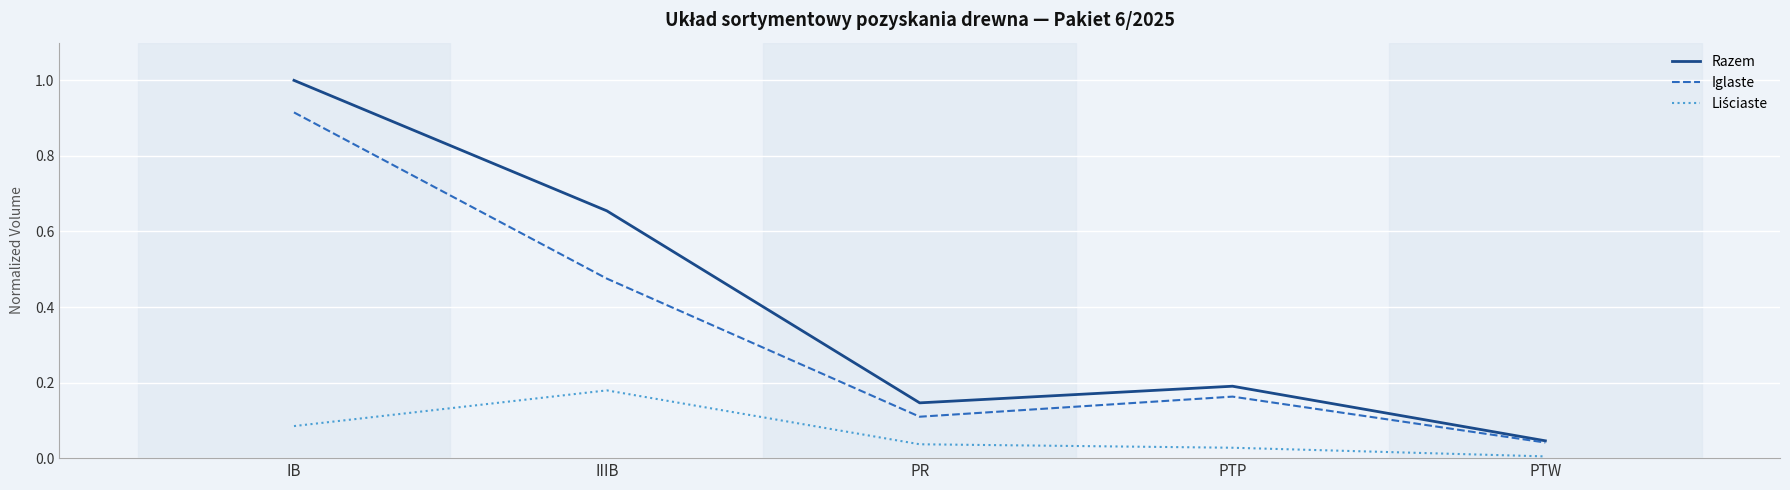

Which category has the lowest value across all series?

PTW